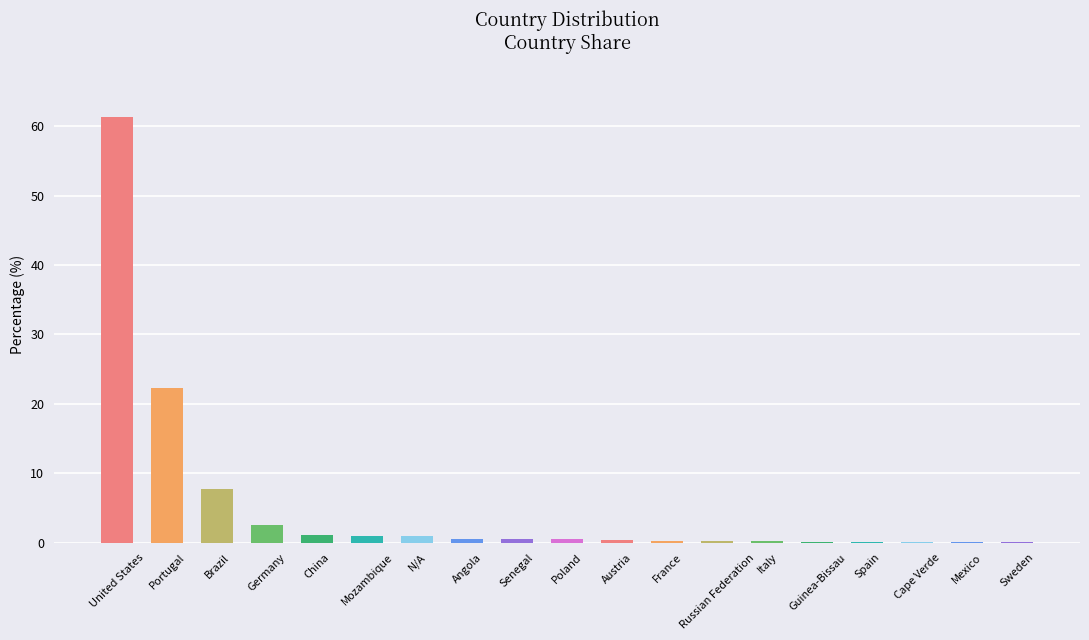

Count the number of categories in the chart.

19